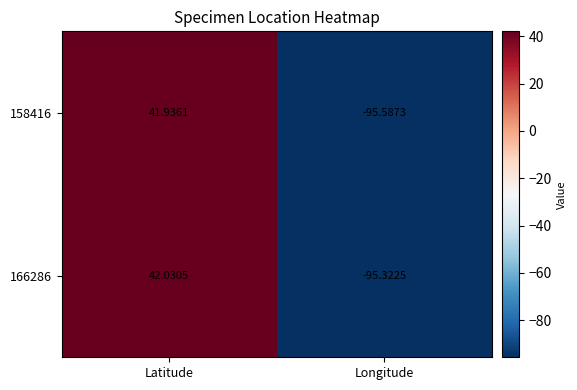

At which label does 166286 first exceed 42?

Latitude